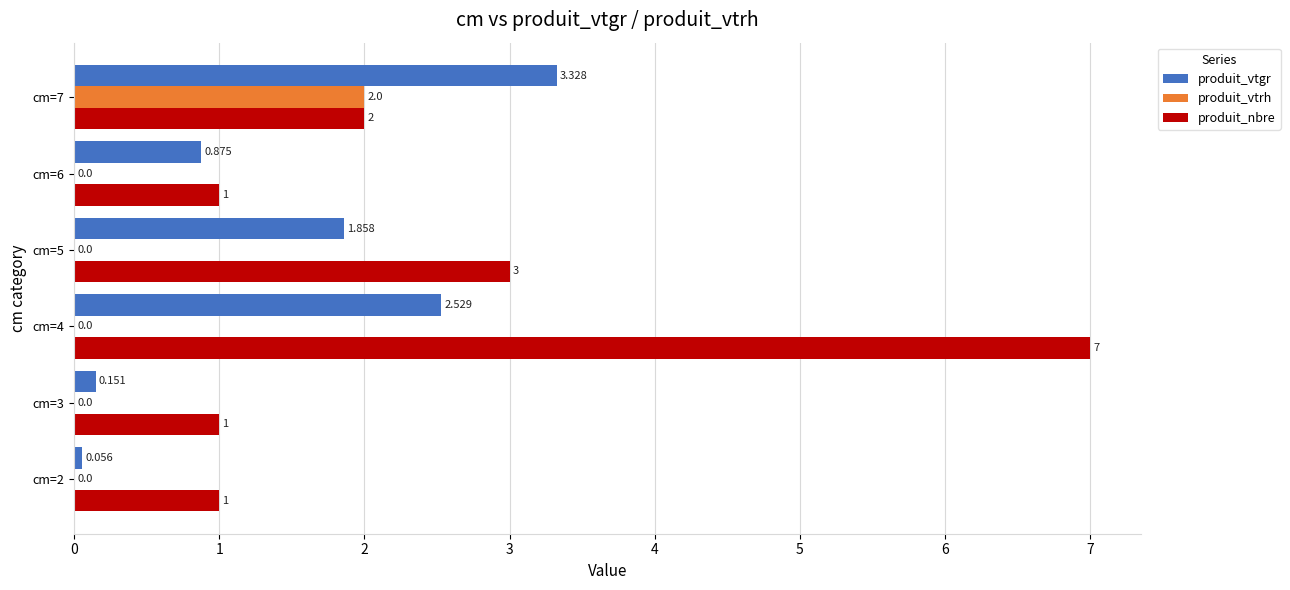

Which series changed the most between cm=4 and cm=7?

produit_nbre